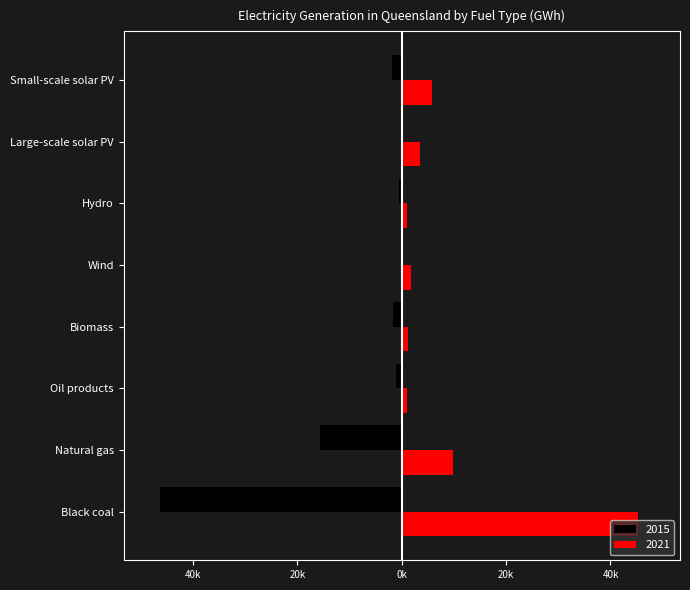

What position from the left is Natural gas?

2